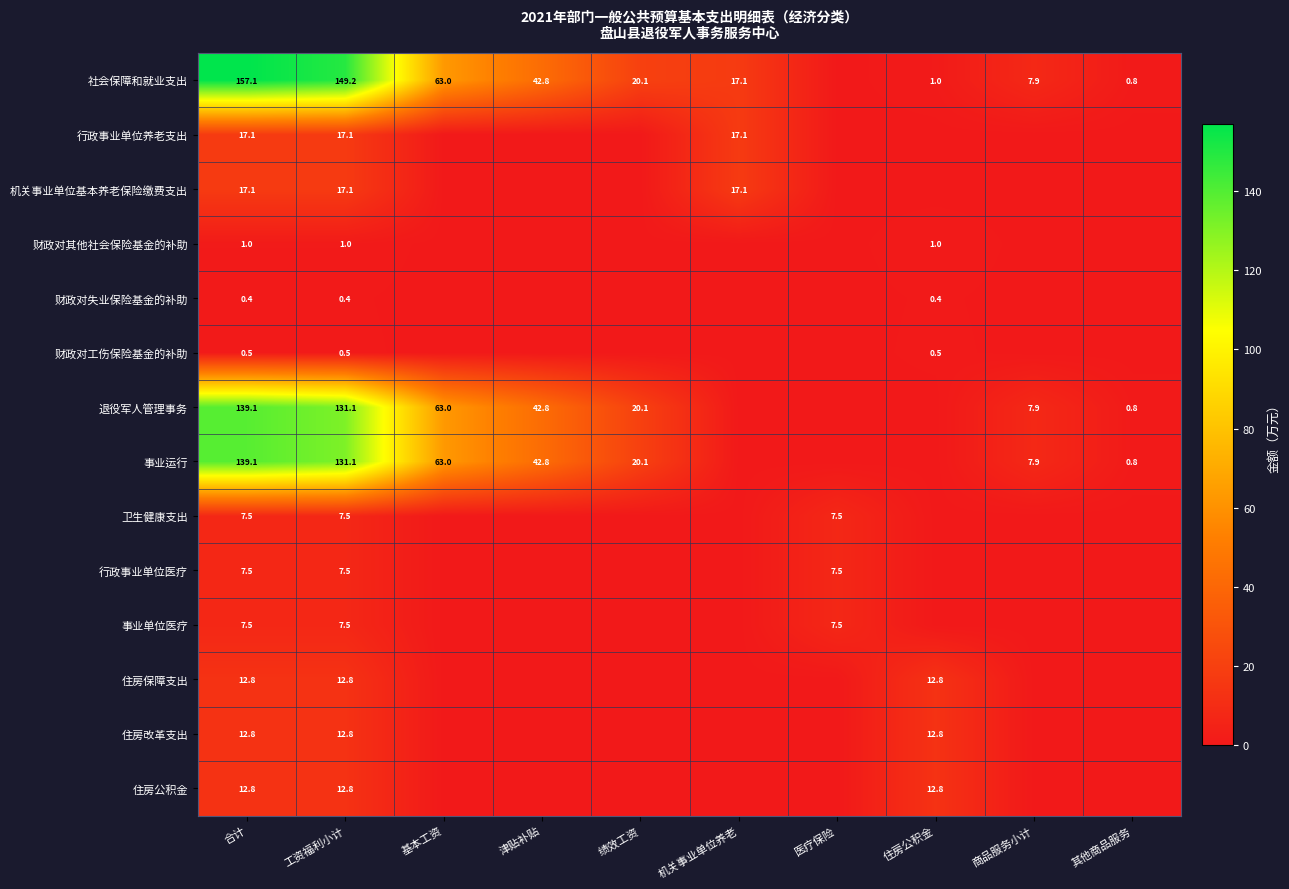

What is the sum of the 社会保障和就业支出 values at 合计 and 绩效工资?

177.2